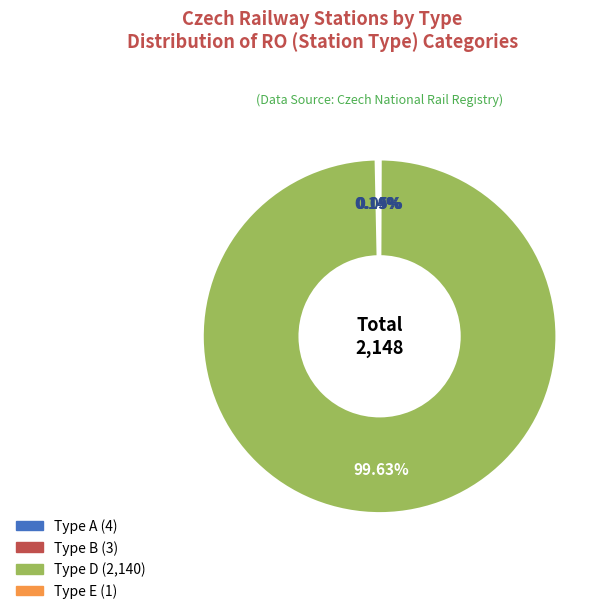

Is there any slice that represents more than half of the pie?

Yes